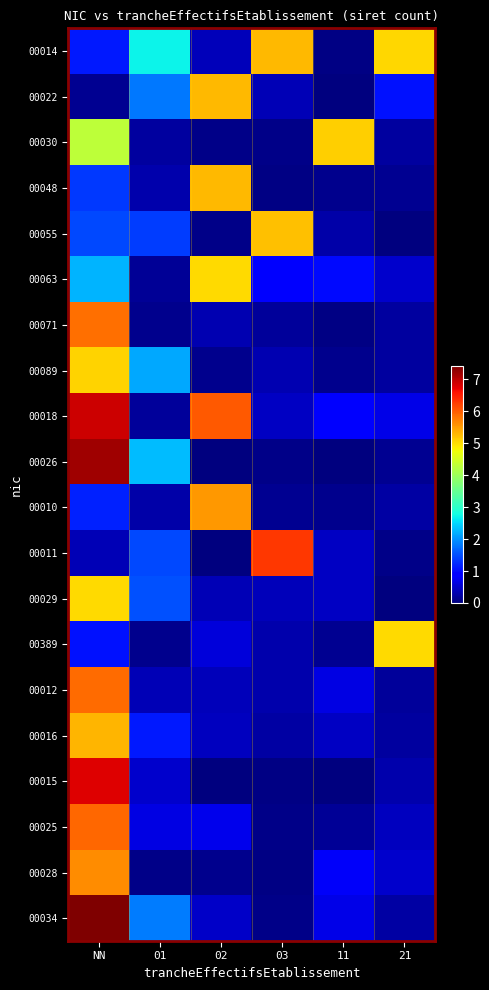

Between 02 and 11, which series saw the biggest shift?

00010